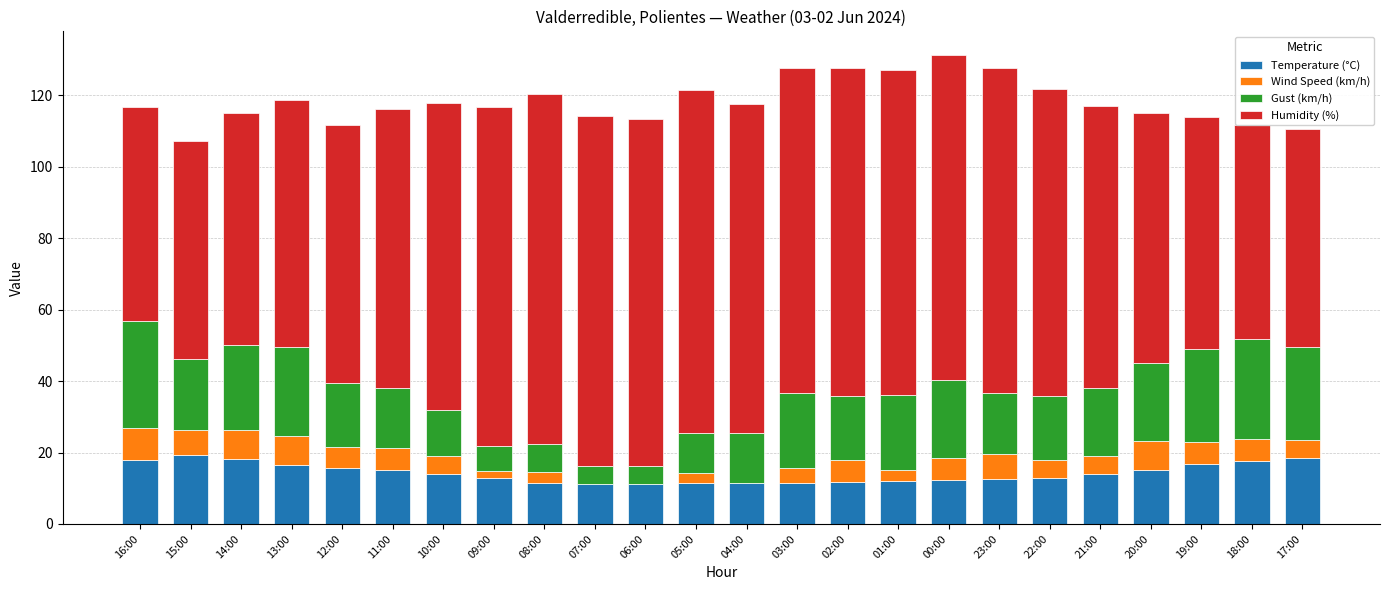

Between 16:00 and 12:00, which series saw the biggest shift?

Gust (km/h)